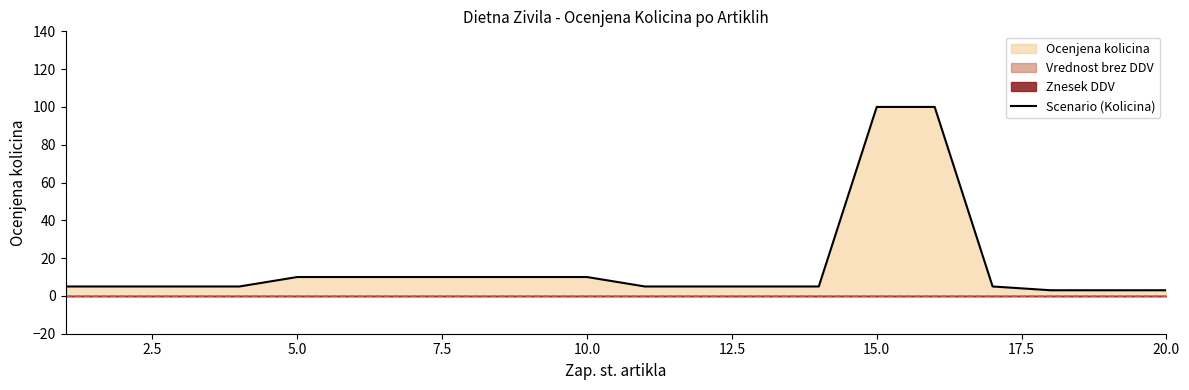

How many lines are shown in the chart?

1